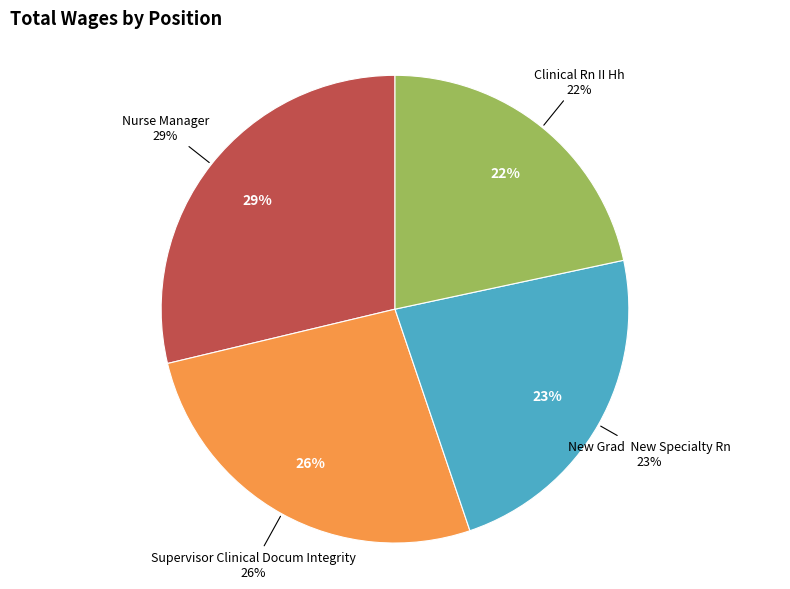

Count the number of slices in the pie.

4